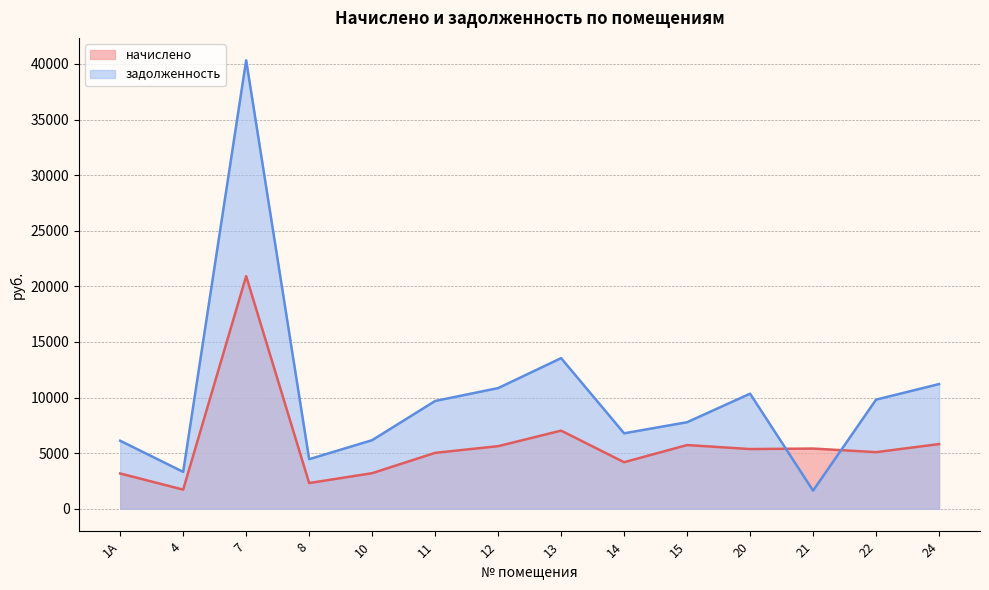

Rank the categories by начислено value from highest to lowest.

7, 13, 24, 15, 12, 21, 20, 22, 11, 14, 10, 1А, 8, 4